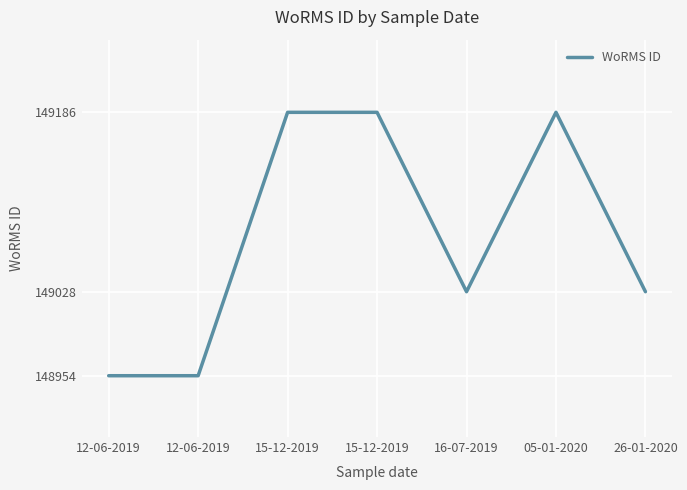

Does the chart display data point markers on the line(s)?

No